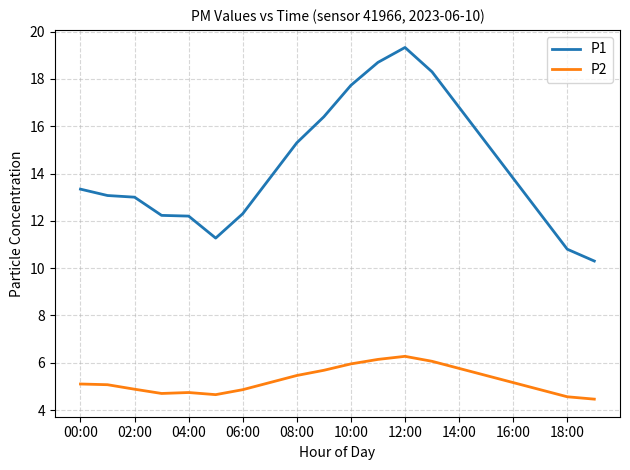

True or false: P1 and P2 cross at least once.

False